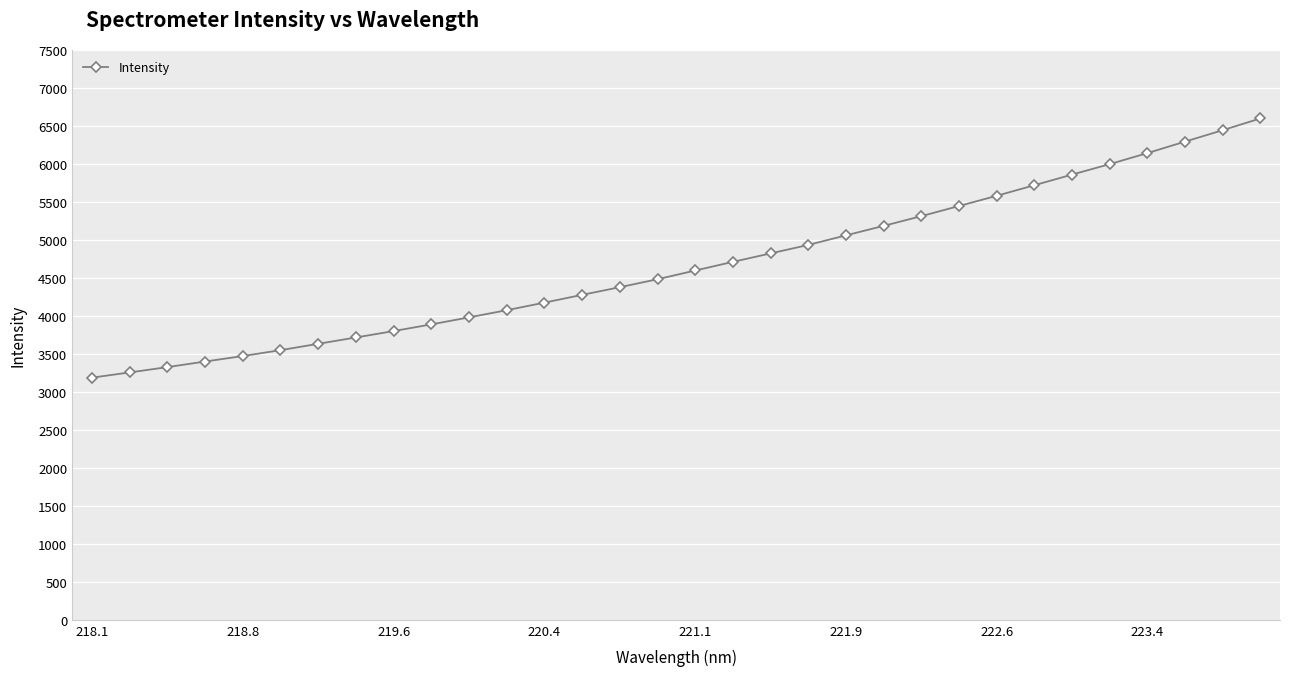

How many series are shown in this chart?

1